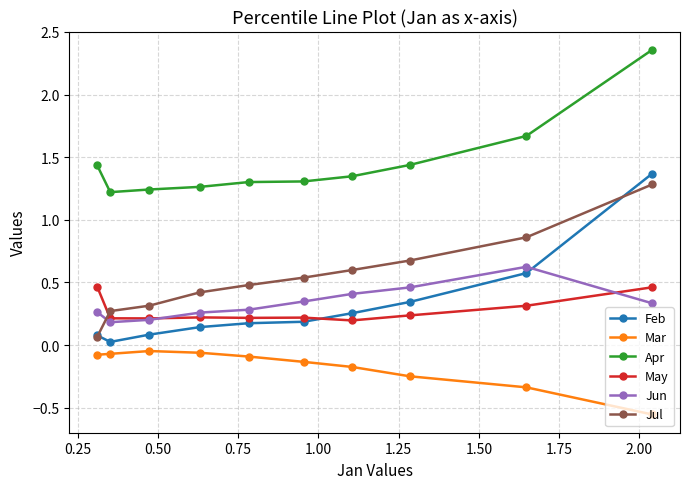

Which series has the largest total across all categories?

Apr